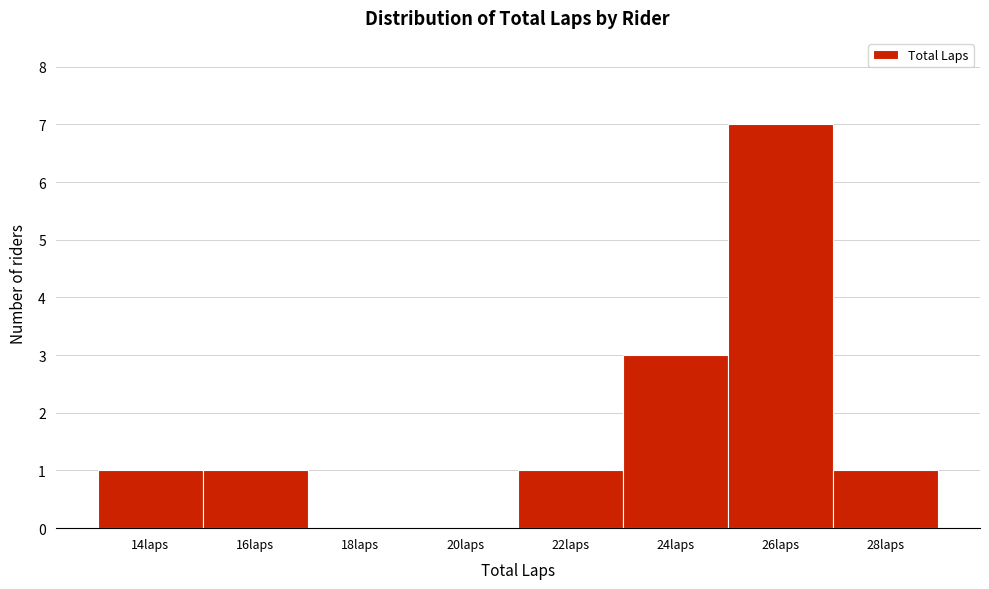

Reading left to right, transcribe all the data shown in this chart.

14laps=1	16laps=1	18laps=0	20laps=0	22laps=1	24laps=3	26laps=7	28laps=1